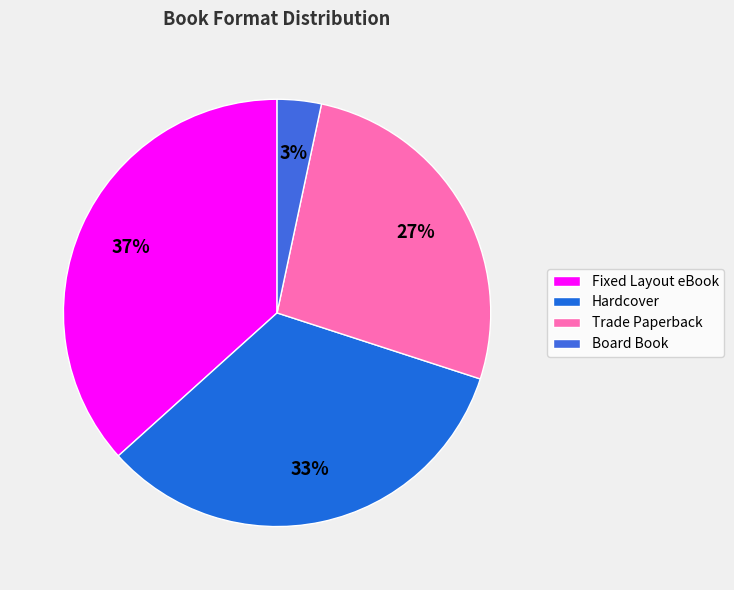

To the nearest percent, what percentage of the pie is Trade Paperback?

27%